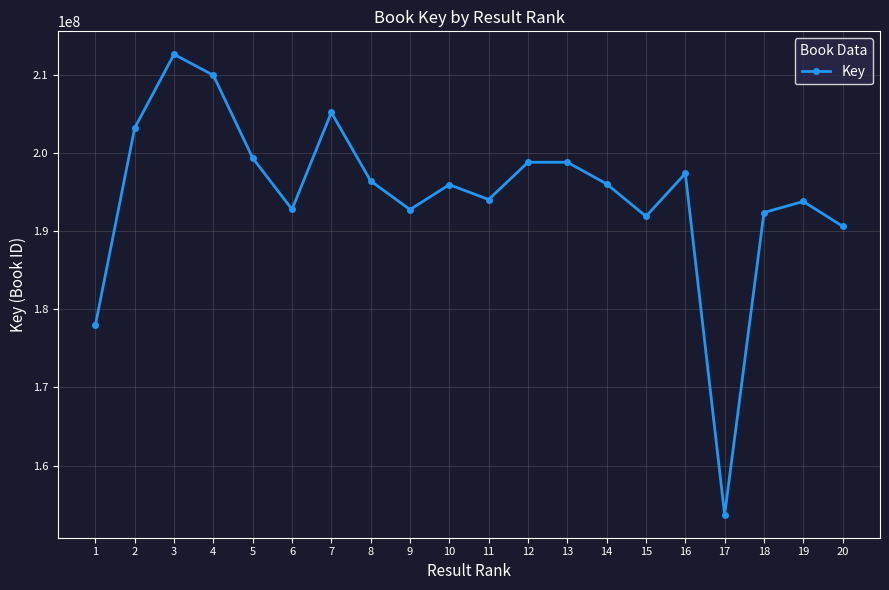

Which has a higher value, 10 or 15?

10